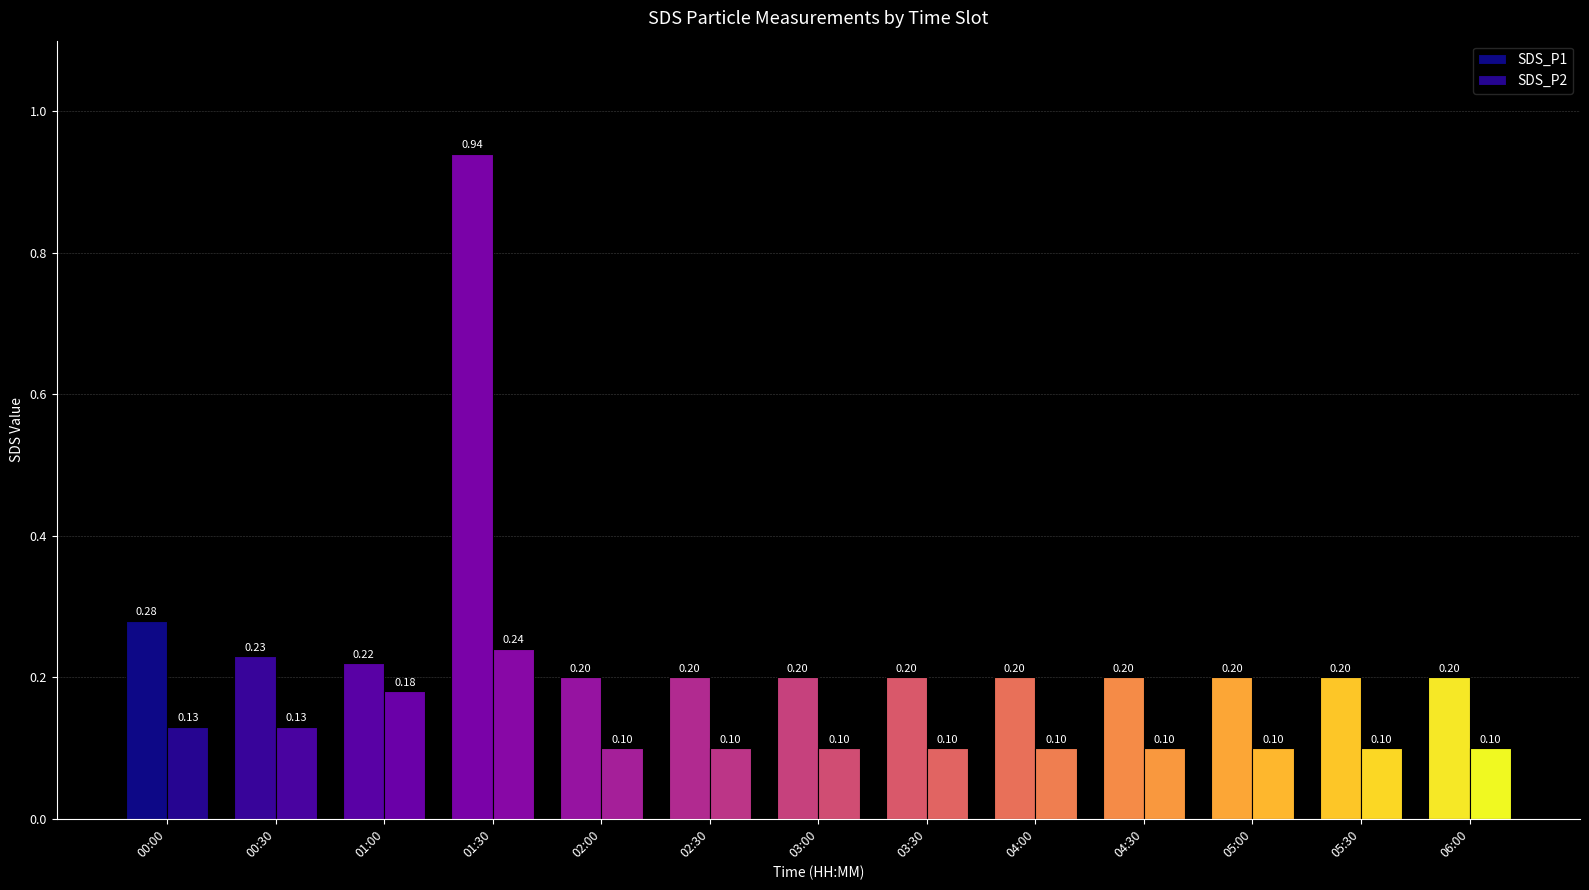

Count the number of data series in this chart.

2